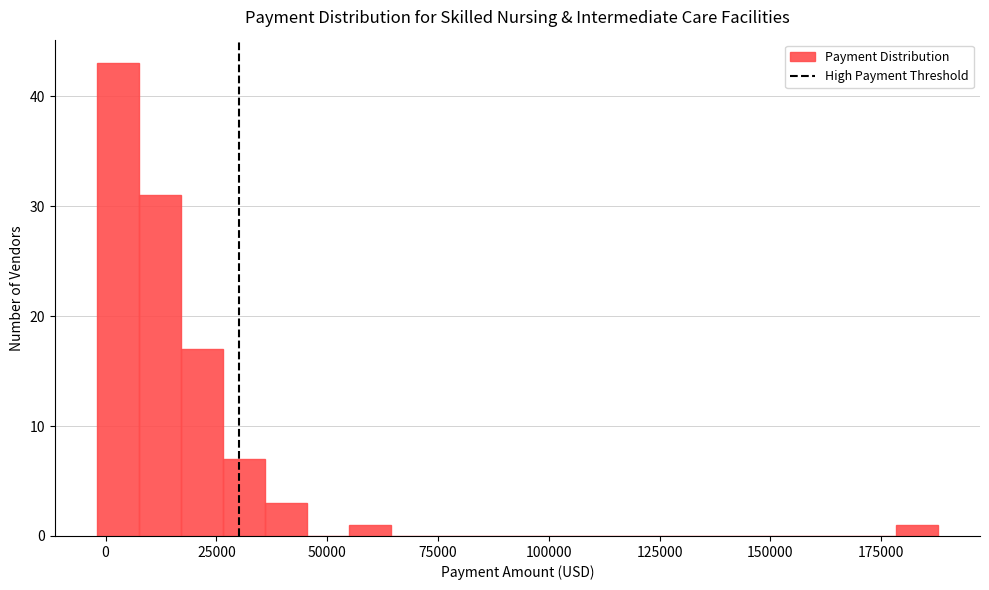

Read against the x-axis, roughly where is the centre of the tallest bar?

5000